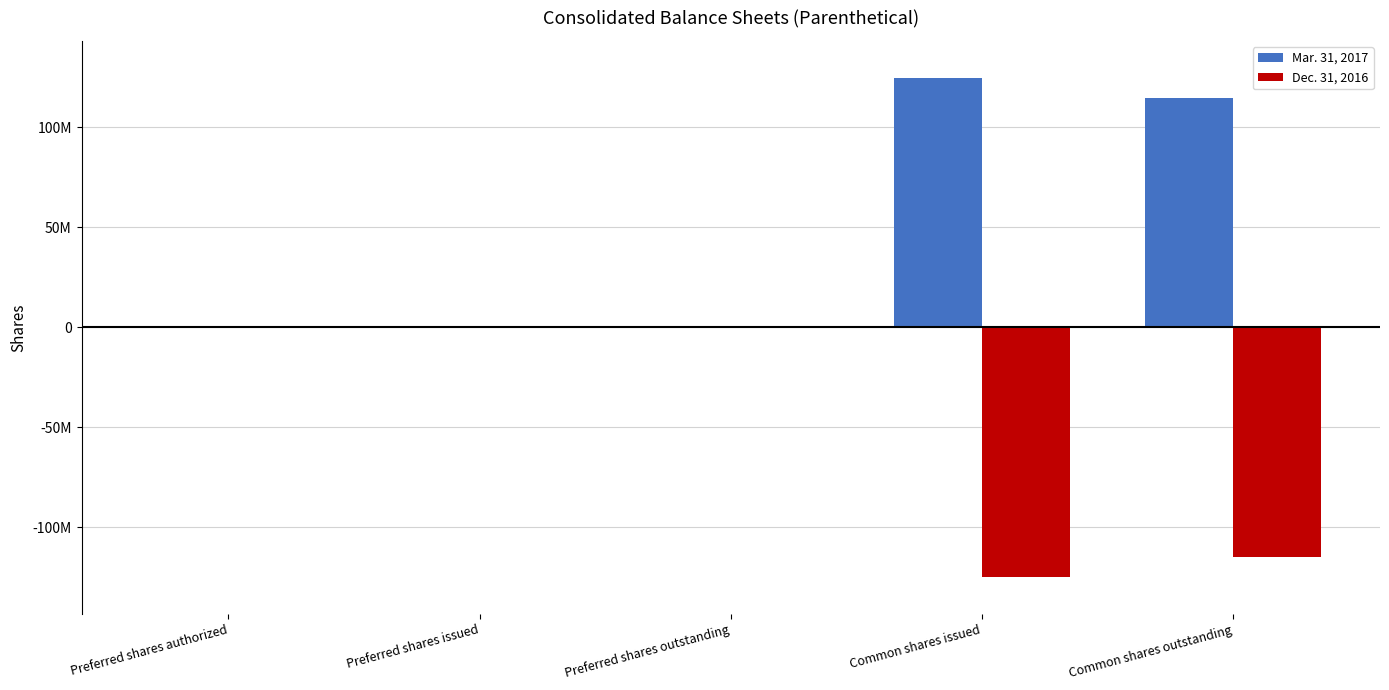

What is the label of the 2nd bar from the right?

Common shares issued